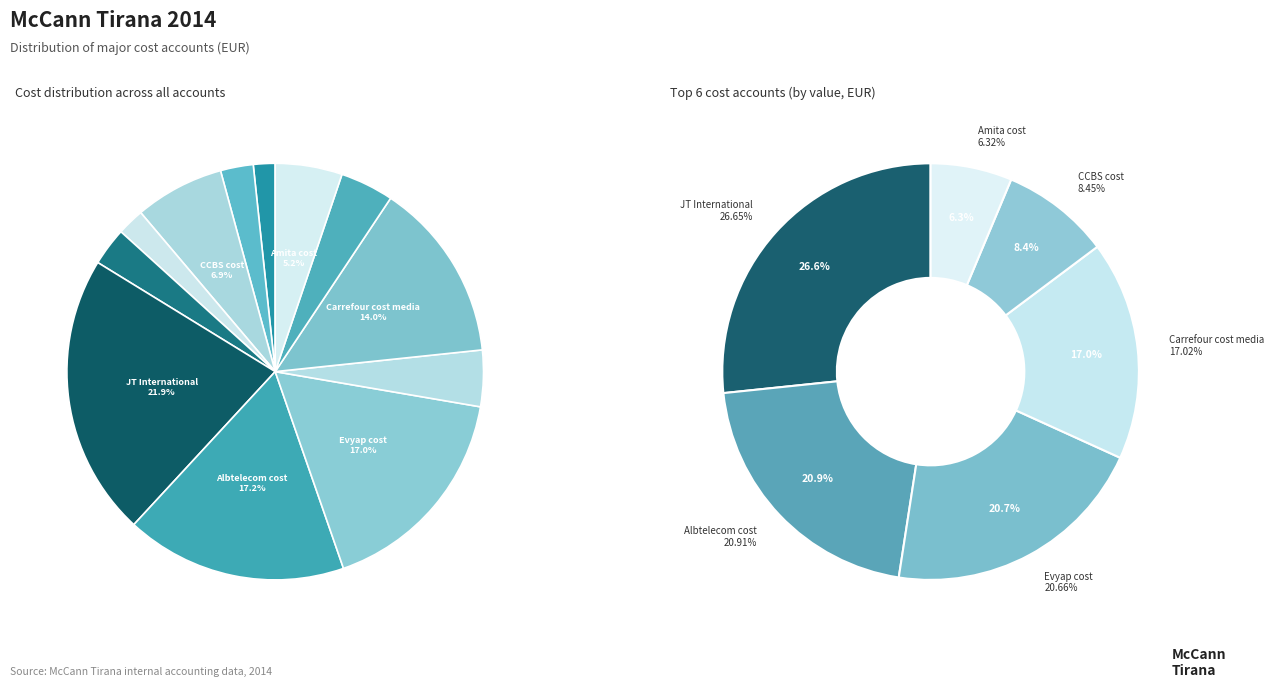

Rank the categories by value from highest to lowest.

JT International, Albtelecom cost, Evyap cost, Carrefour cost media, CCBS cost, Amita cost, Carrefour cost, AirOne cost, Loreal cost, CCServices-Creative, Master Card cost, CCServices-Media